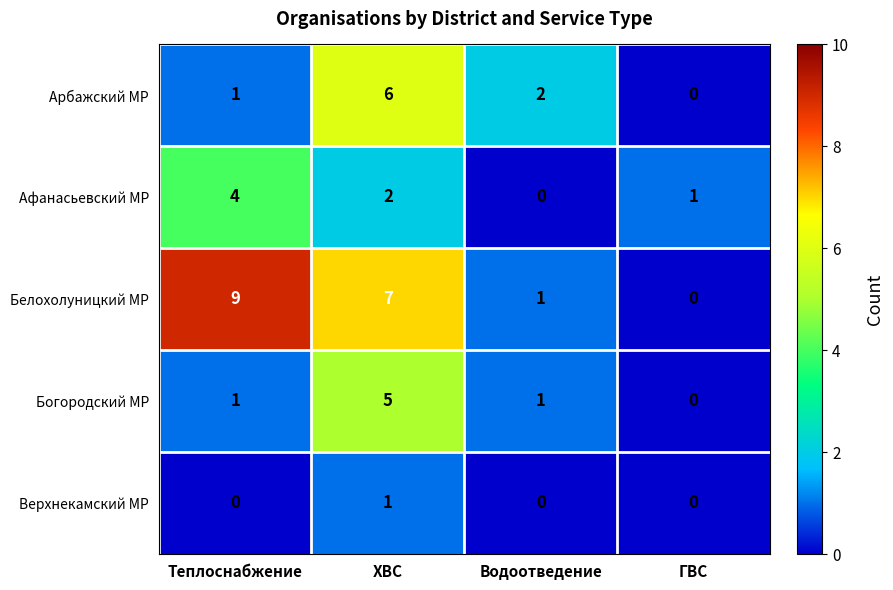

How many data points in Афанасьевский МР are less than 2?

2